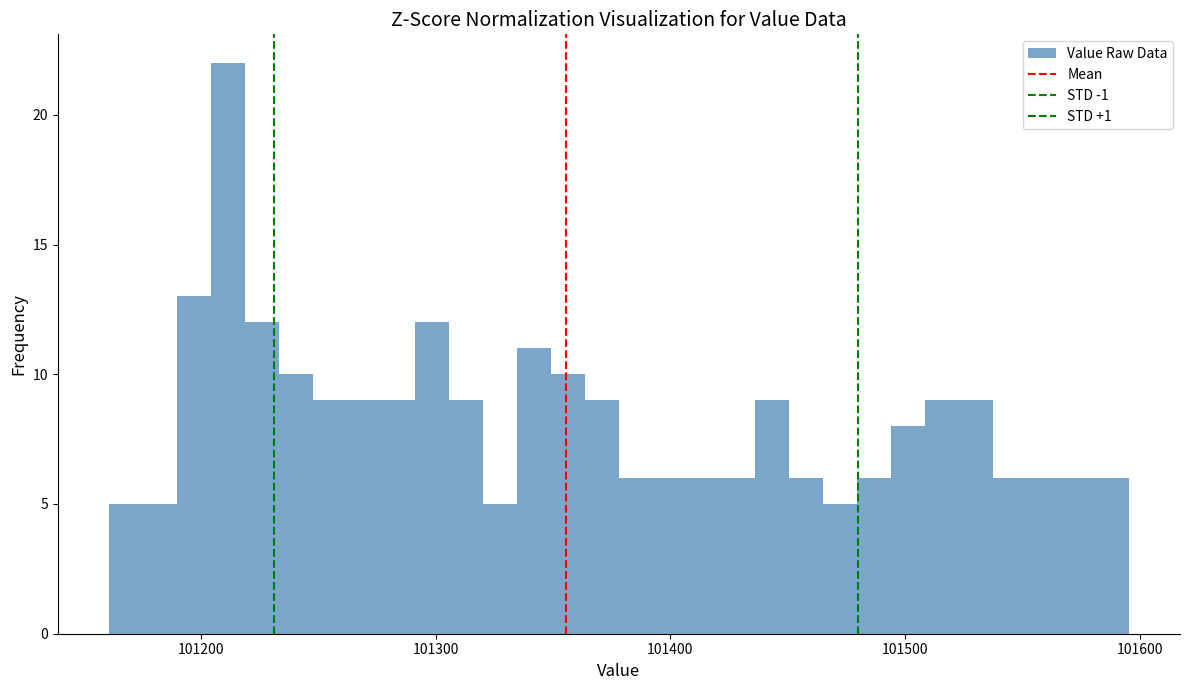

Around what value on the x-axis is the tallest bar? Give the approximate position of its centre, as read against the axis.

101210